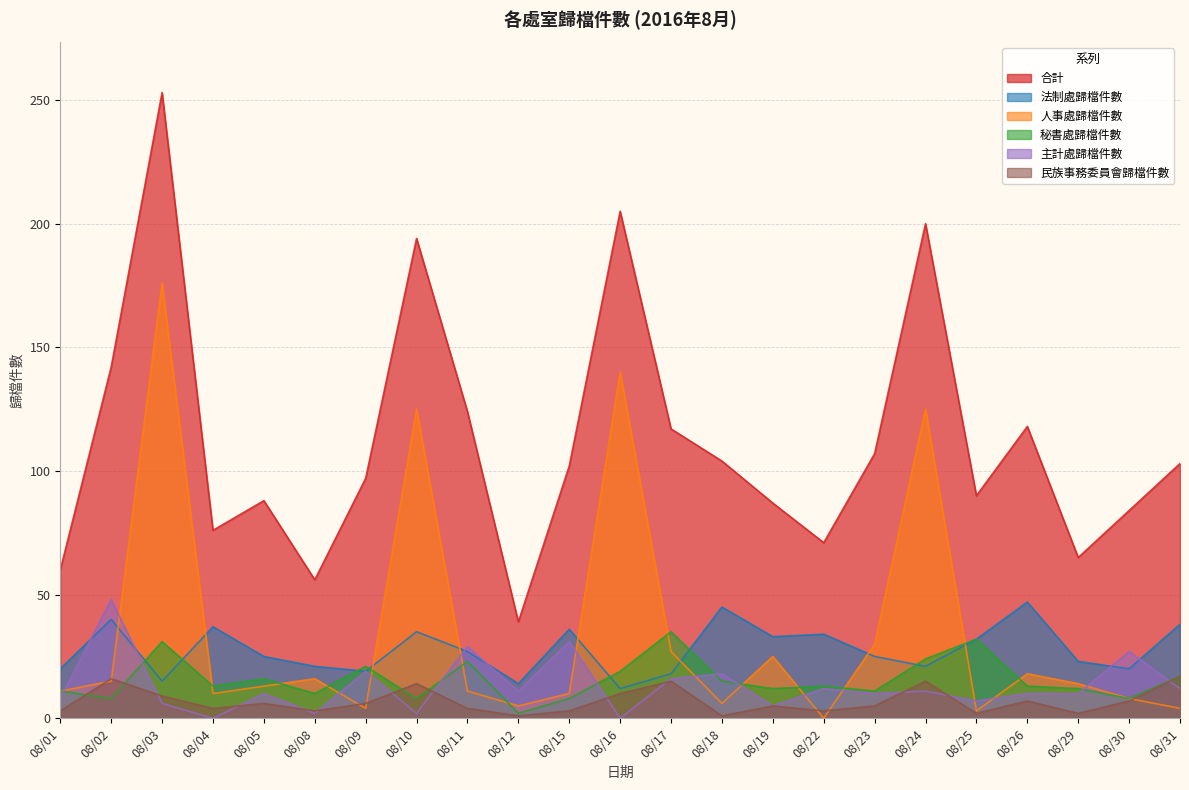

At 08/26, list the series in order from largest to smallest.

合計, 法制處歸檔件數, 人事處歸檔件數, 秘書處歸檔件數, 主計處歸檔件數, 民族事務委員會歸檔件數